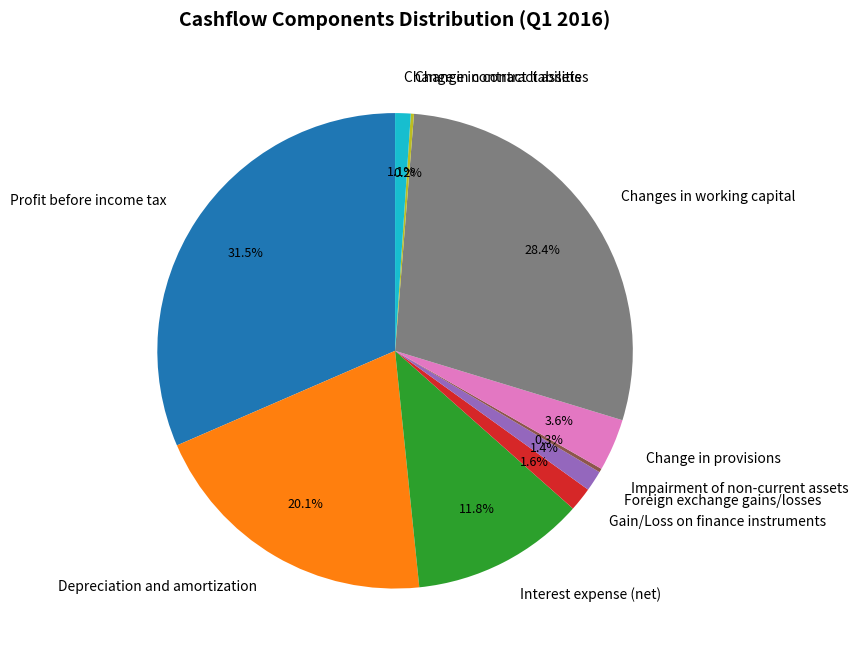

To the nearest percent, what is the difference between the largest and smallest slice percentages?

31%